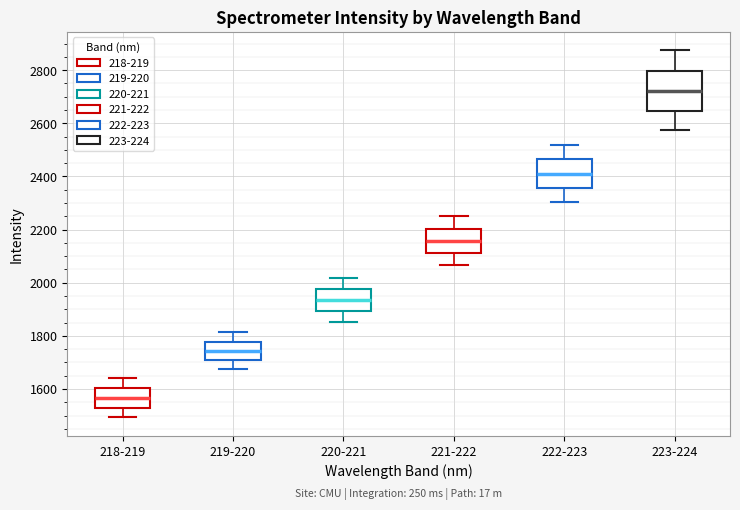

Where does the lower whisker of the box for 219-220 end on the y-axis? The values are not printed on the chart, so give them approximately, as read against the axis.

1680